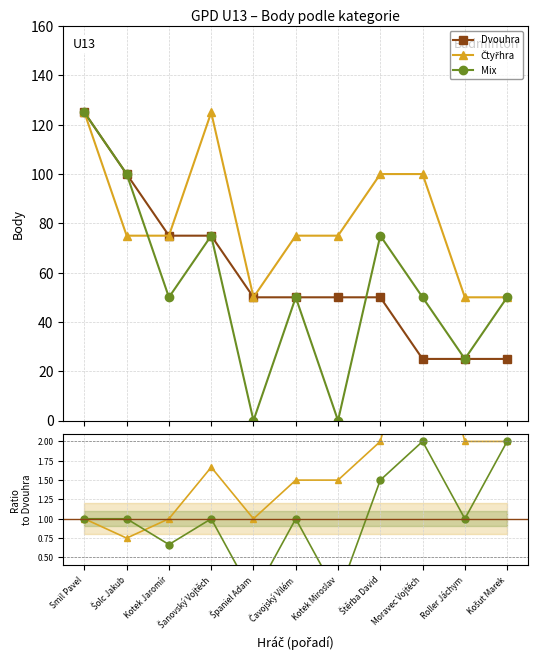

Where is Dvouhra nearest to the value 75?

Kotek Jaromír